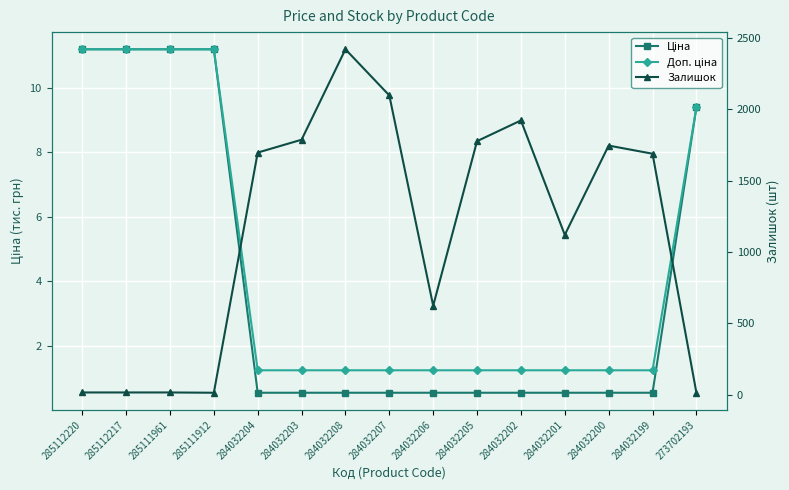

Is this an area chart (filled region under the line)?

No